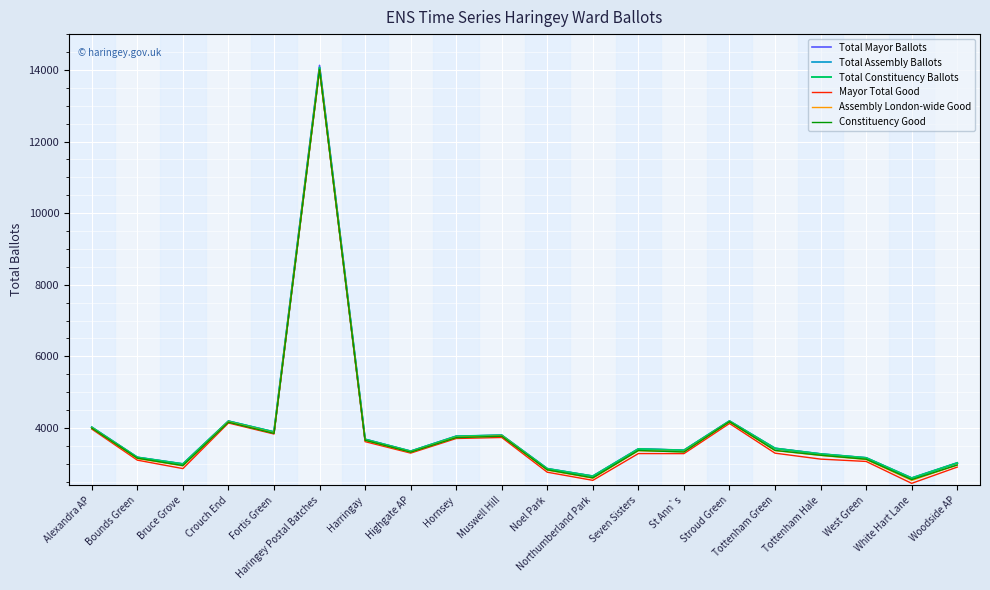

What is the total value across all series at Seven Sisters?

20265